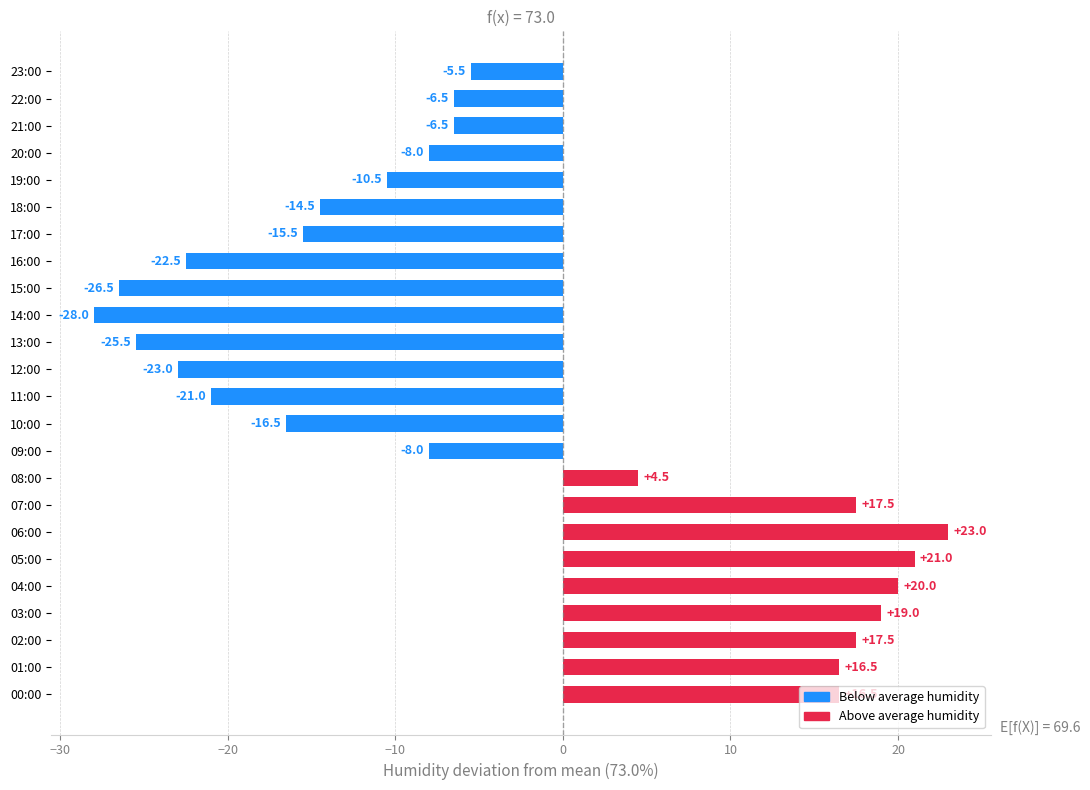

How many bars are there in total?

24